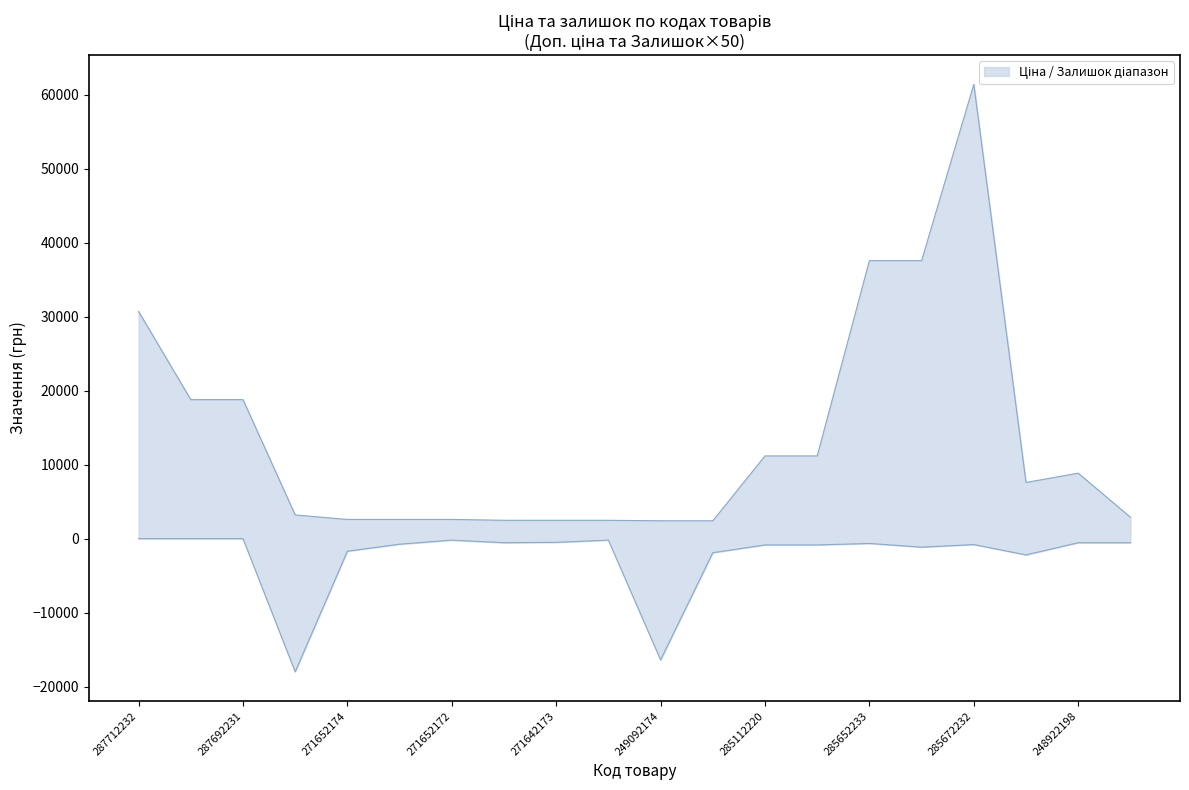

Rank the series by their average value, from highest to lowest.

Ціна, Залишок